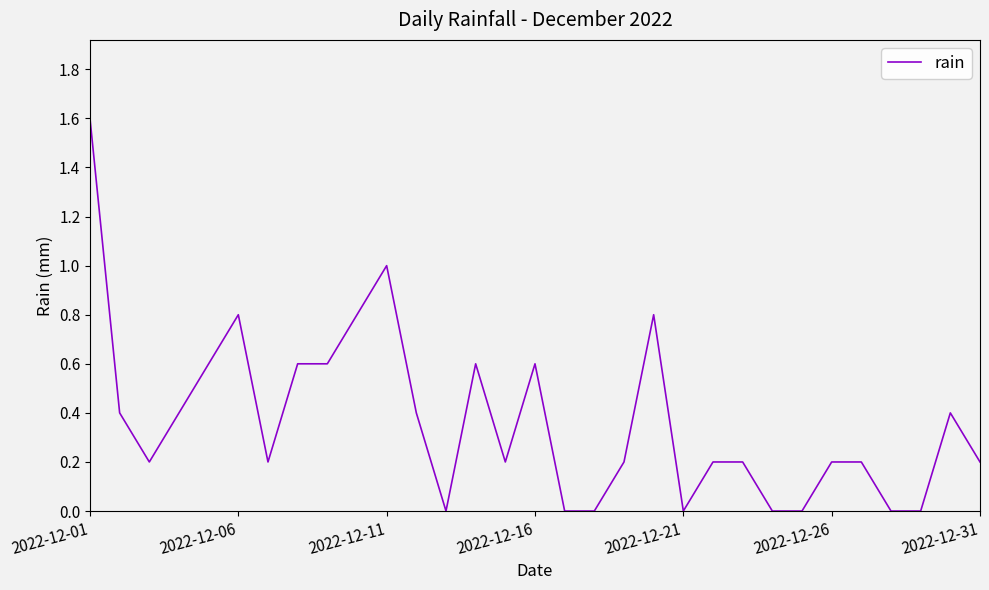

What is the maximum value shown in the chart?

1.6